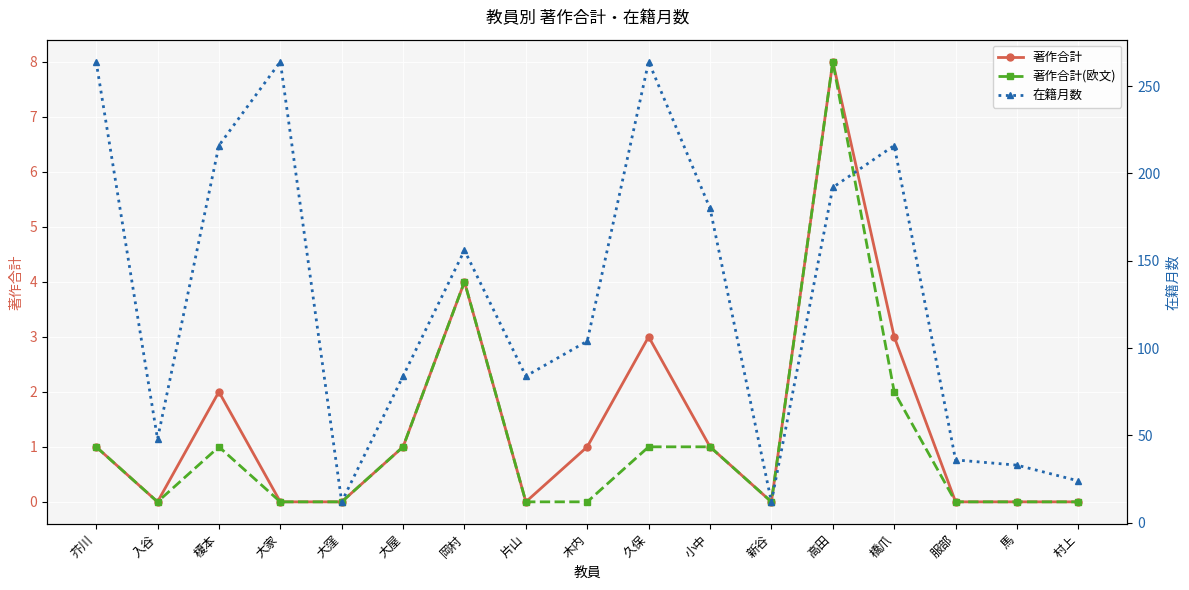

At which category is the sum across all series the highest?

久保